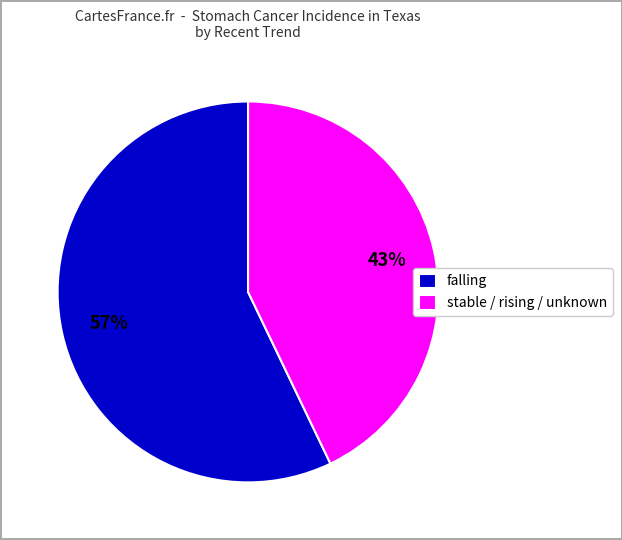

Does any single category account for the majority?

Yes